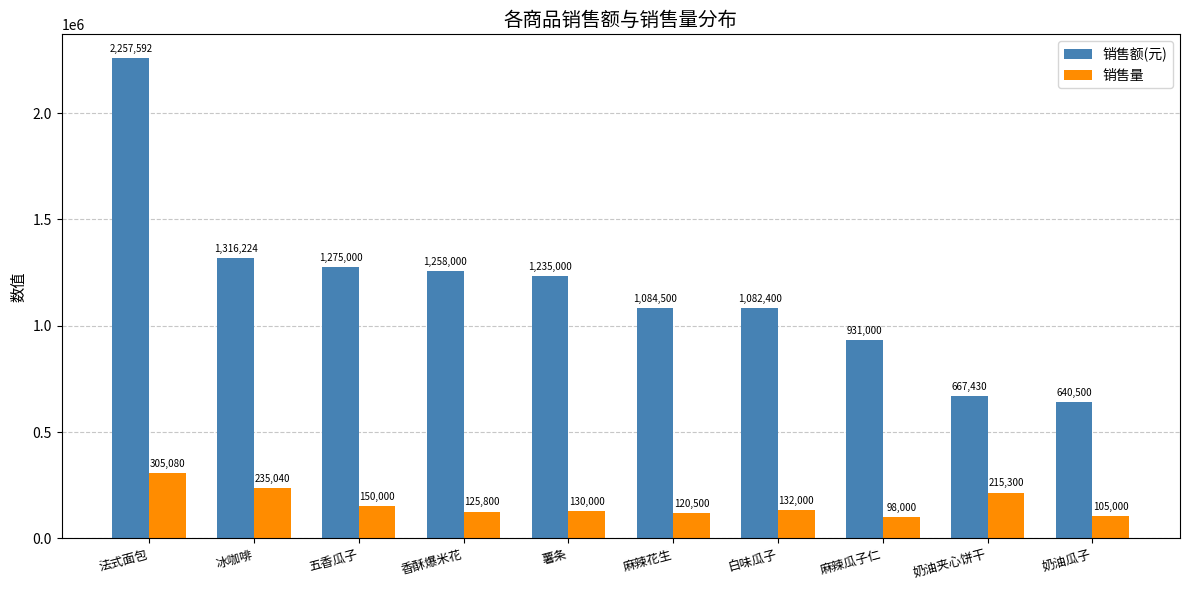

What is the greatest value displayed?

2257592